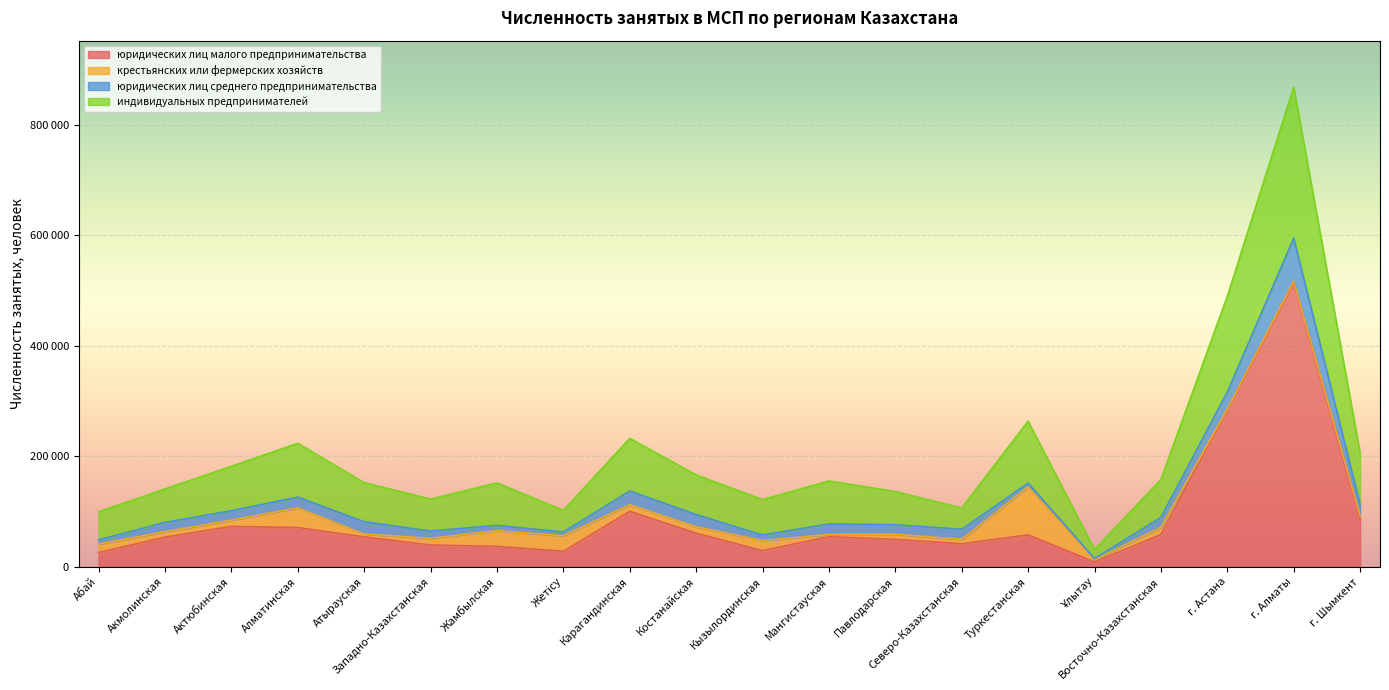

What are all the series names shown in the legend?

юридических лиц малого предпринимательства, крестьянских или фермерских хозяйств, юридических лиц среднего предпринимательства, индивидуальных предпринимателей